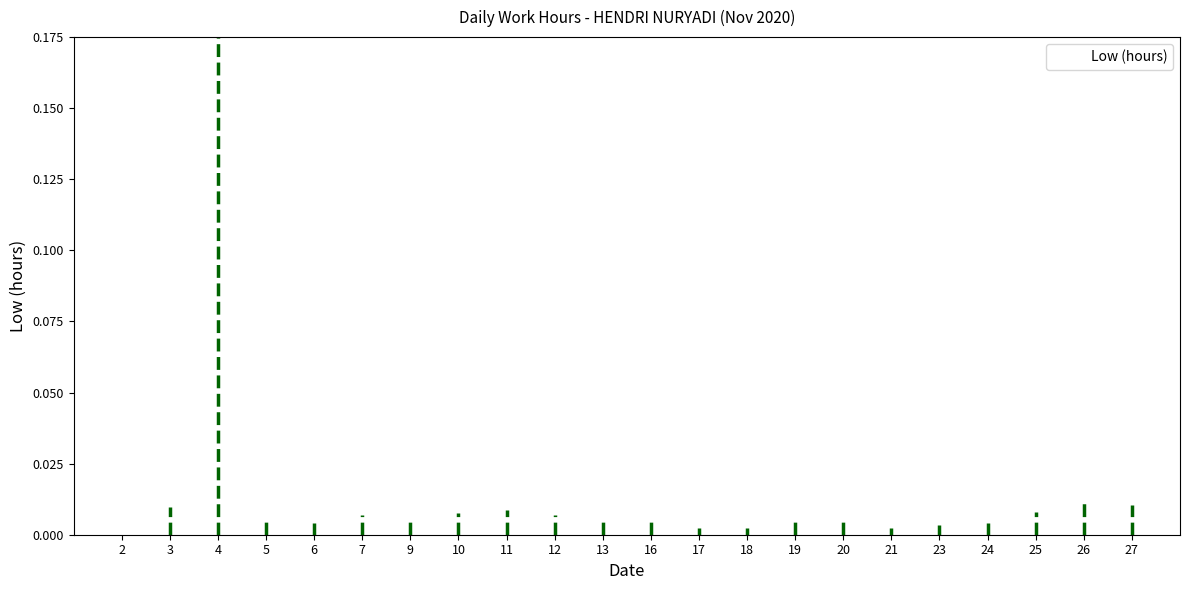

Which has a higher value, 3 or 2?

3